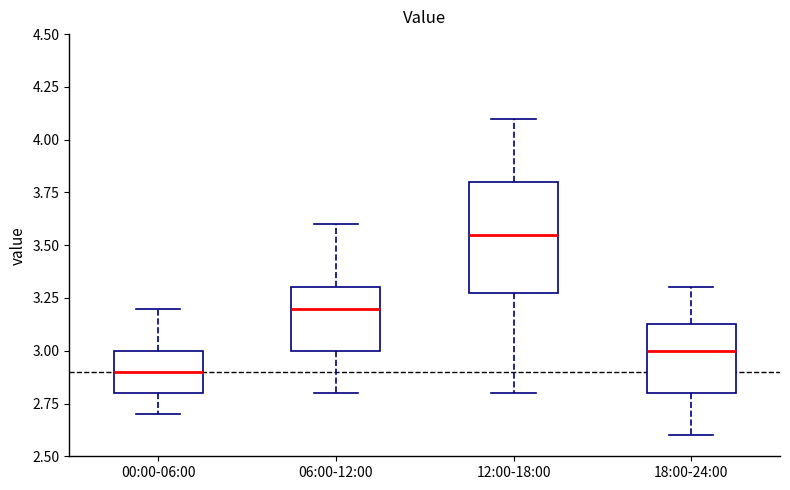

Comparing the boxes themselves (not the whiskers), which one is the tallest?

12:00-18:00